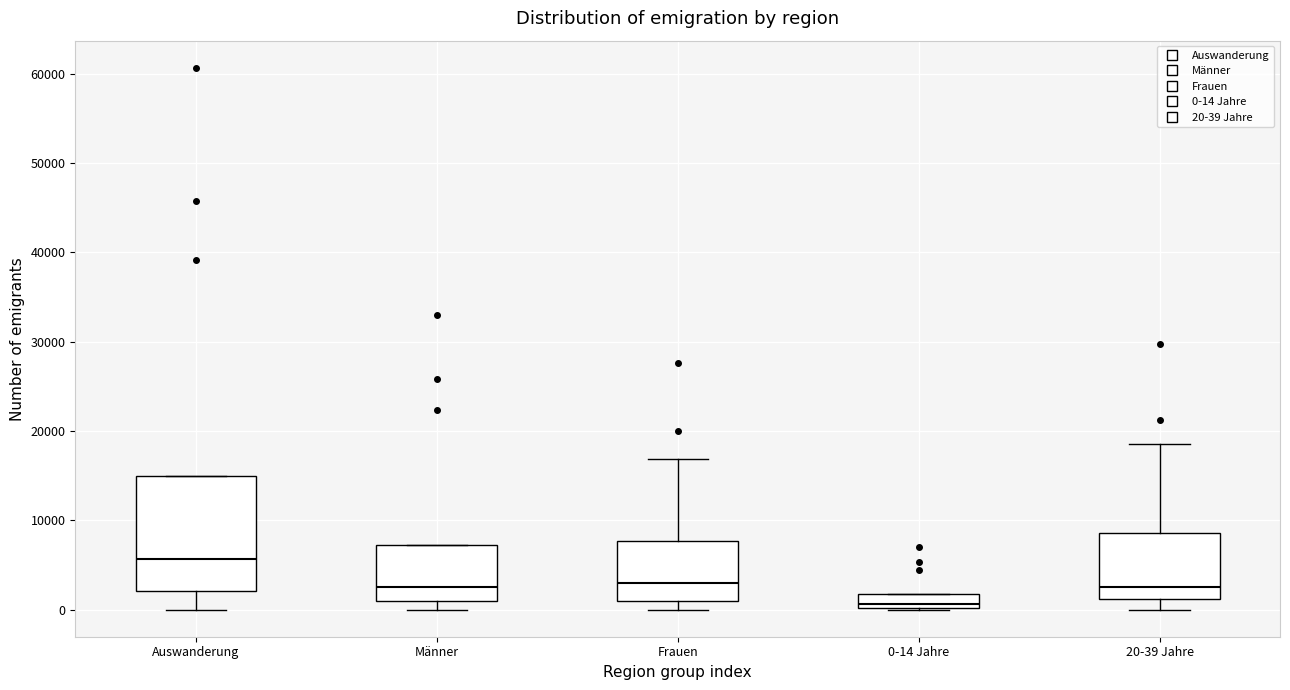

Which box is the tallest, from its lower edge to its upper edge?

Auswanderung